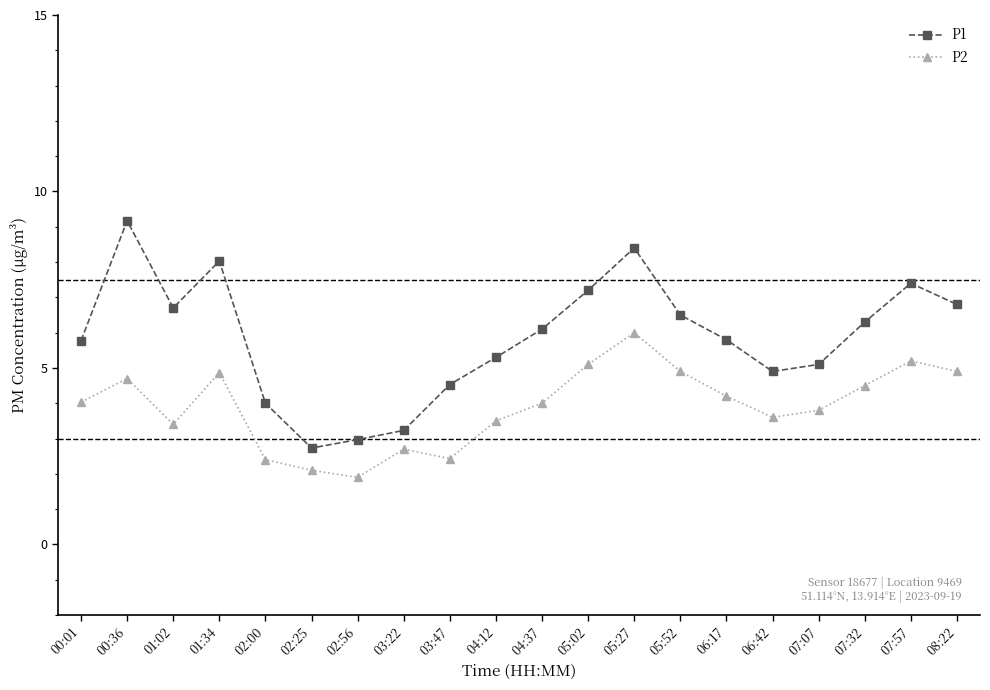

Reading left to right, list all the values displayed in this chart.

P1: 00:01=5.8	00:36=9.2	01:02=6.7	01:34=8.0	02:00=4.0	02:25=2.7	02:56=3.0	03:22=3.2	03:47=4.5	04:12=5.3	04:37=6.1	05:02=7.2	05:27=8.4	05:52=6.5	06:17=5.8	06:42=4.9	07:07=5.1	07:32=6.3	07:57=7.4	08:22=6.8
P2: 00:01=4.0	00:36=4.7	01:02=3.4	01:34=4.9	02:00=2.4	02:25=2.1	02:56=1.9	03:22=2.7	03:47=2.4	04:12=3.5	04:37=4.0	05:02=5.1	05:27=6.0	05:52=4.9	06:17=4.2	06:42=3.6	07:07=3.8	07:32=4.5	07:57=5.2	08:22=4.9